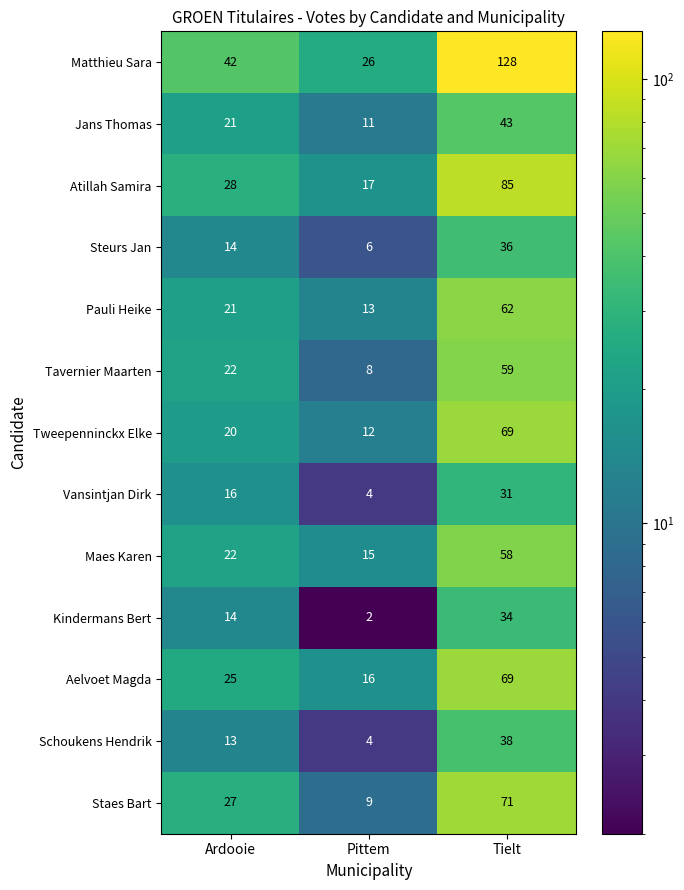

Which series changed the most between Ardooie and Tielt?

Matthieu Sara